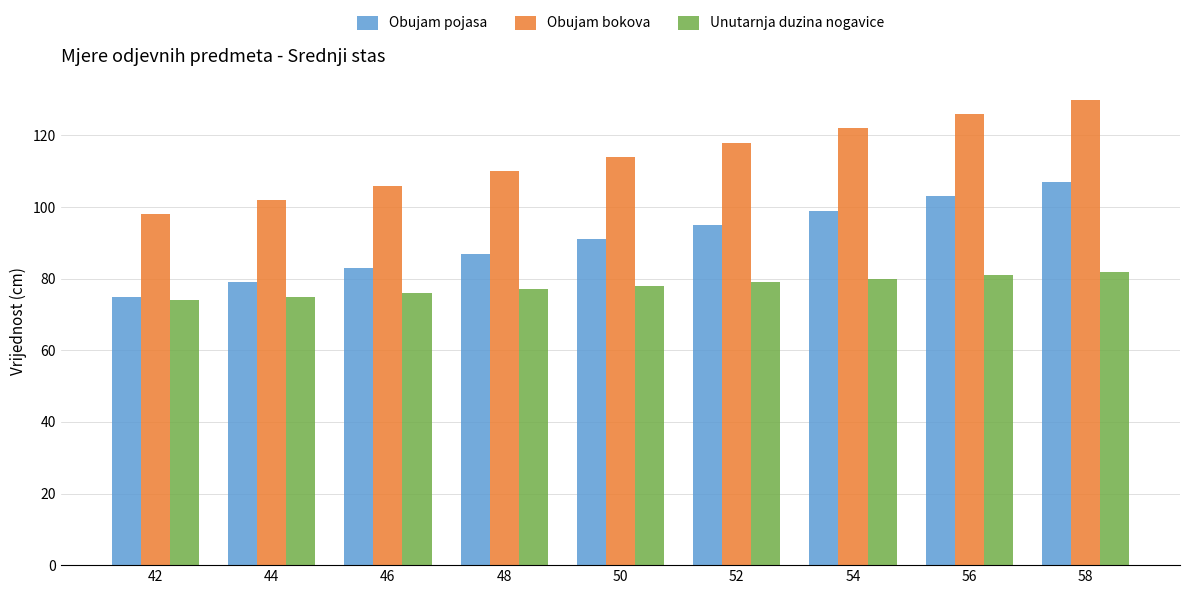

Reading left to right, extract all data points from this chart.

Obujam pojasa: 42=75	44=79	46=83	48=87	50=91	52=95	54=99	56=103	58=107
Obujam bokova: 42=98	44=102	46=106	48=110	50=114	52=118	54=122	56=126	58=130
Unutarnja duzina nogavice: 42=74	44=75	46=76	48=77	50=78	52=79	54=80	56=81	58=82